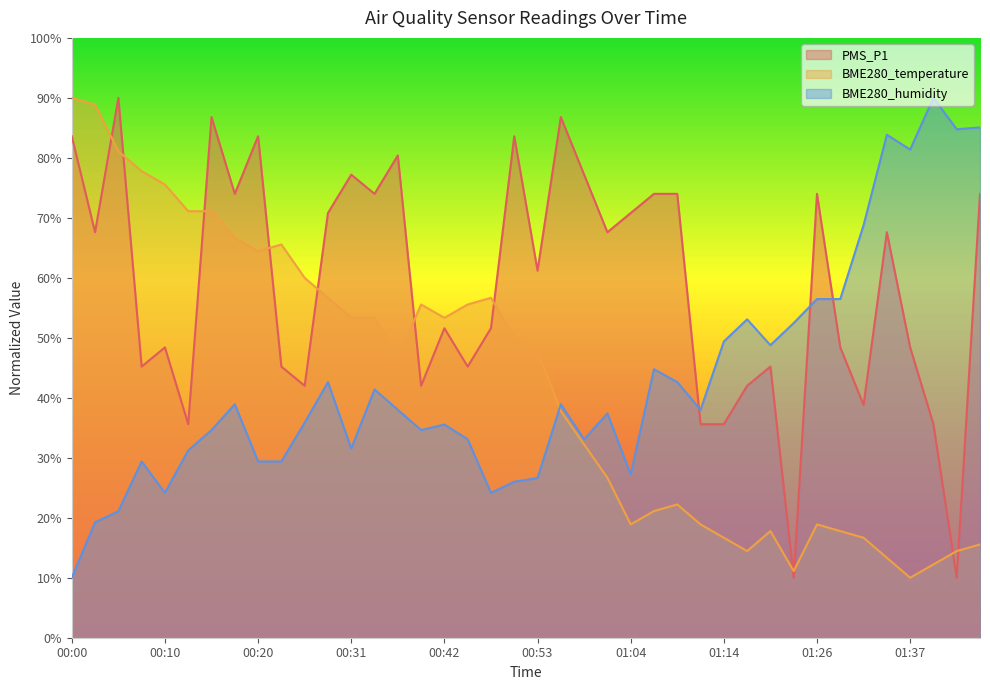

Does the chart display data point markers on the line(s)?

No